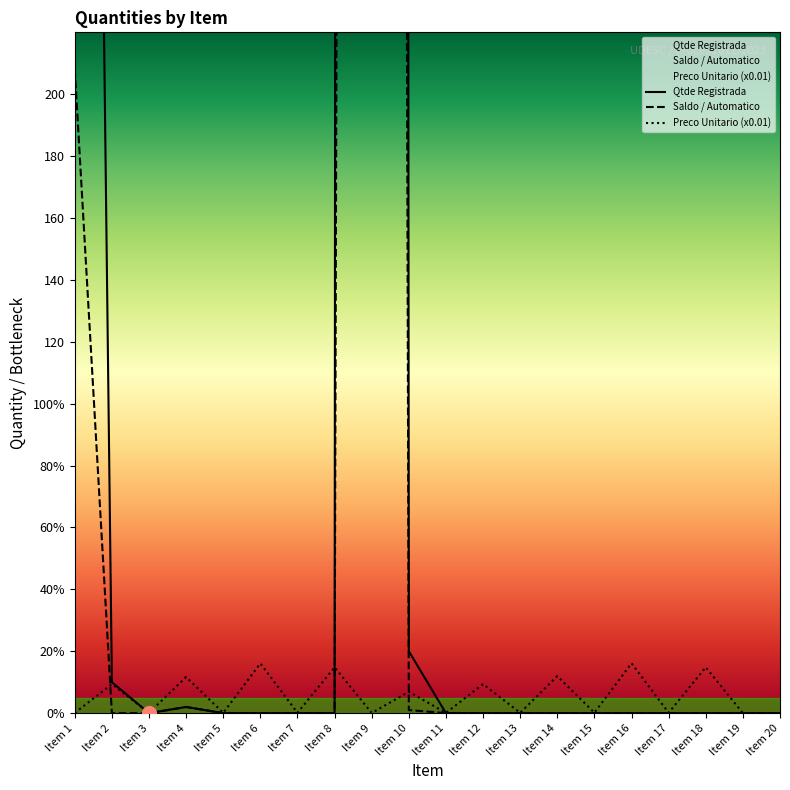

Reading right to left, transcribe all the data shown in this chart.

Qtde Registrada: Item 20=0.0	Item 19=0.0	Item 18=0.0	Item 17=0.0	Item 16=0.0	Item 15=0.0	Item 14=0.0	Item 13=0.0	Item 12=0.0	Item 11=0.0	Item 10=20.0	Item 9=15000.0	Item 8=0.0	Item 7=0.0	Item 6=0.0	Item 5=0.0	Item 4=2.0	Item 3=0.0	Item 2=10.0	Item 1=1000.0
Saldo / Automatico: Item 20=0.0	Item 19=0.0	Item 18=0.0	Item 17=0.0	Item 16=0.0	Item 15=0.0	Item 14=0.0	Item 13=0.0	Item 12=0.0	Item 11=0.0	Item 10=1.0	Item 9=4307.0	Item 8=0.0	Item 7=0.0	Item 6=0.0	Item 5=0.0	Item 4=2.0	Item 3=0.0	Item 2=0.0	Item 1=208.0
Preco Unitario: Item 20=0.0	Item 19=0.0	Item 18=14.8	Item 17=0.1	Item 16=16.1	Item 15=0.1	Item 14=12.0	Item 13=0.1	Item 12=9.4	Item 11=0.1	Item 10=6.9	Item 9=0.1	Item 8=14.8	Item 7=0.1	Item 6=16.1	Item 5=0.1	Item 4=11.7	Item 3=0.1	Item 2=9.4	Item 1=0.1